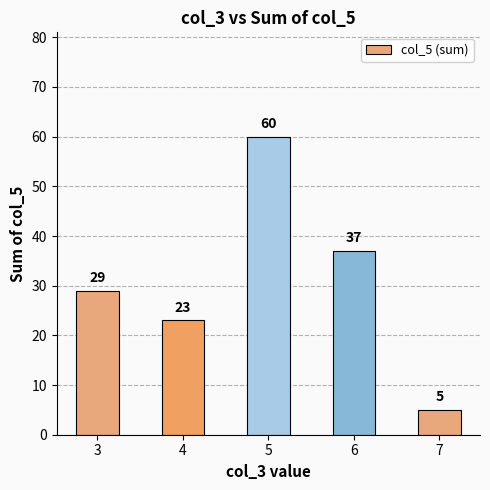

Rank the categories by value from highest to lowest.

5, 6, 3, 4, 7